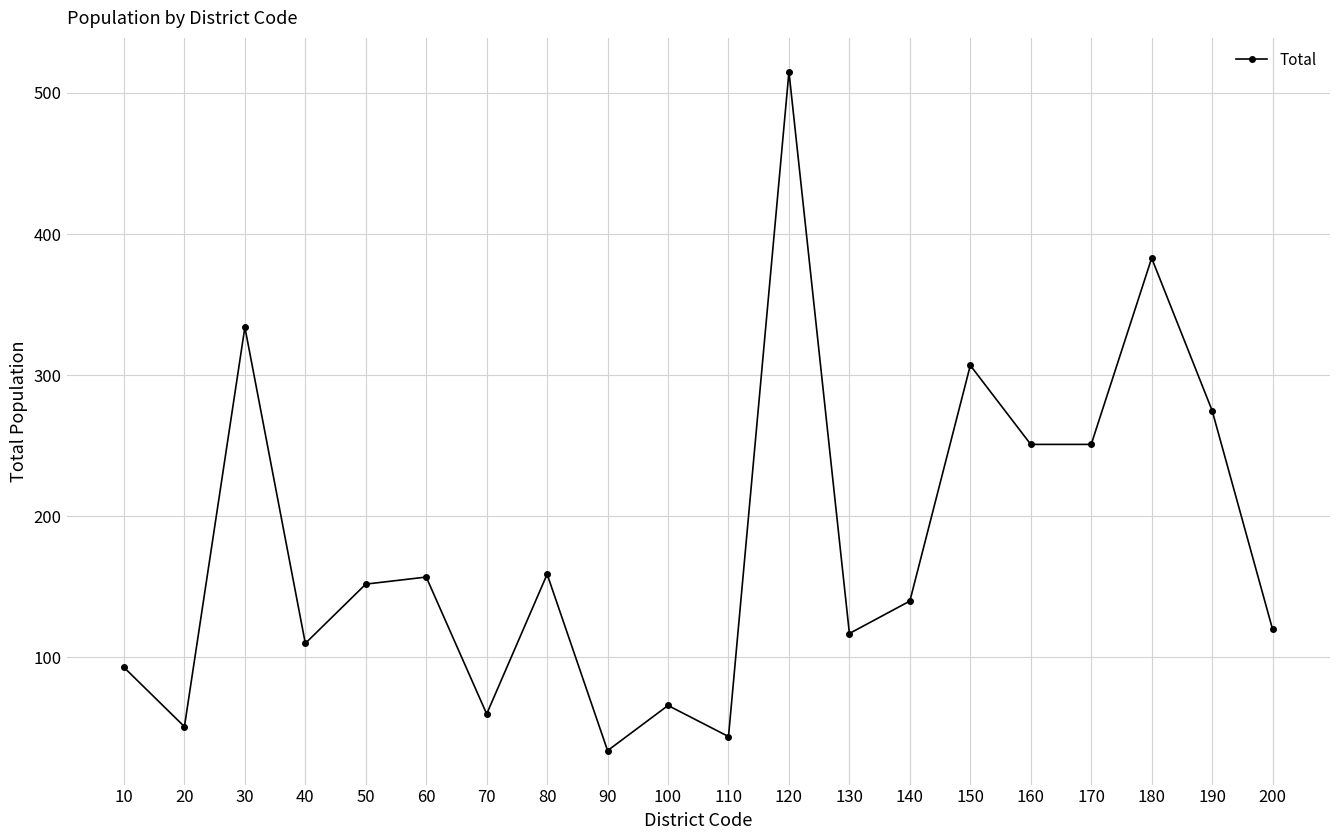

What is the sum of all values?

3619